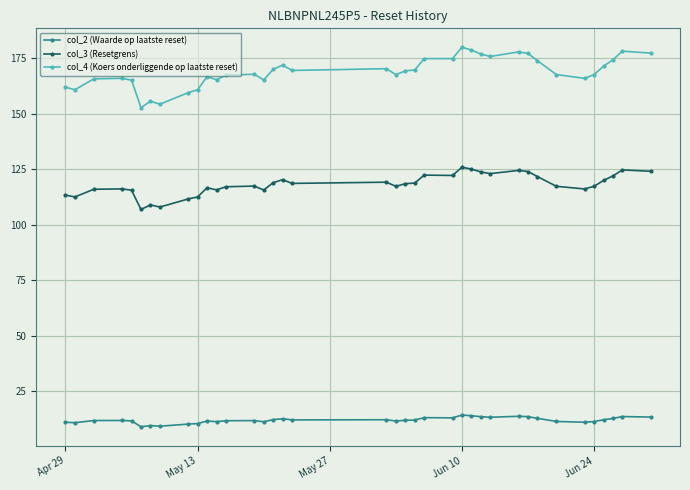

What is the difference between the second highest and minimum values in the col_2 (Waarde op laatste reset) series?

5.0